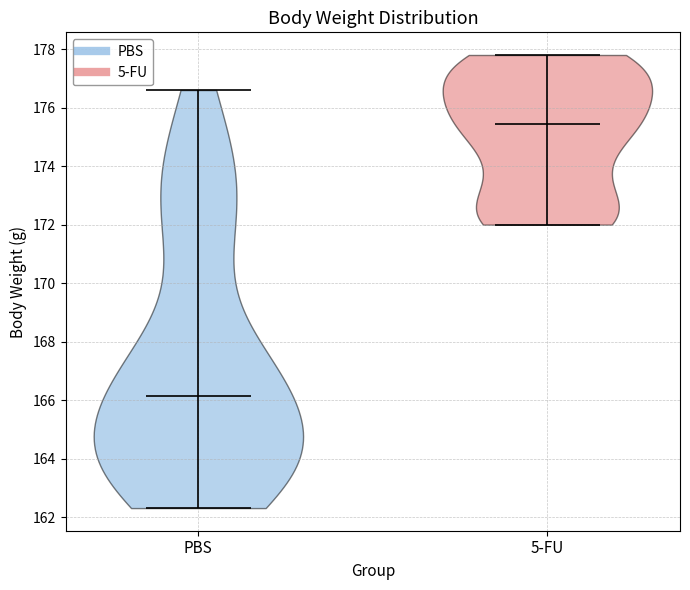

Which violin has the lowest median line?

PBS